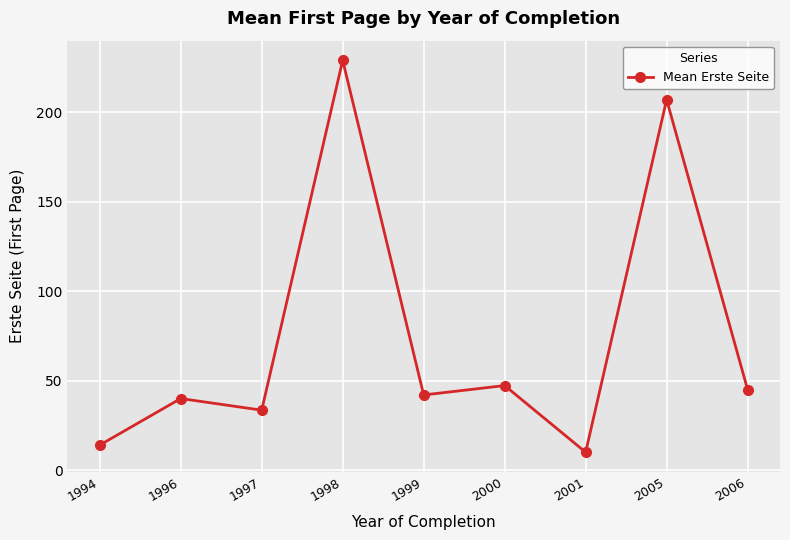

What is the value of the 9th point from the left?

45.0